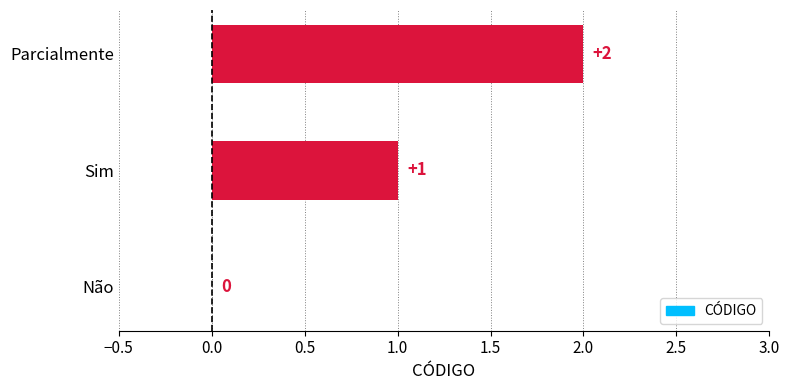

Which label corresponds to the largest value in the chart?

Parcialmente